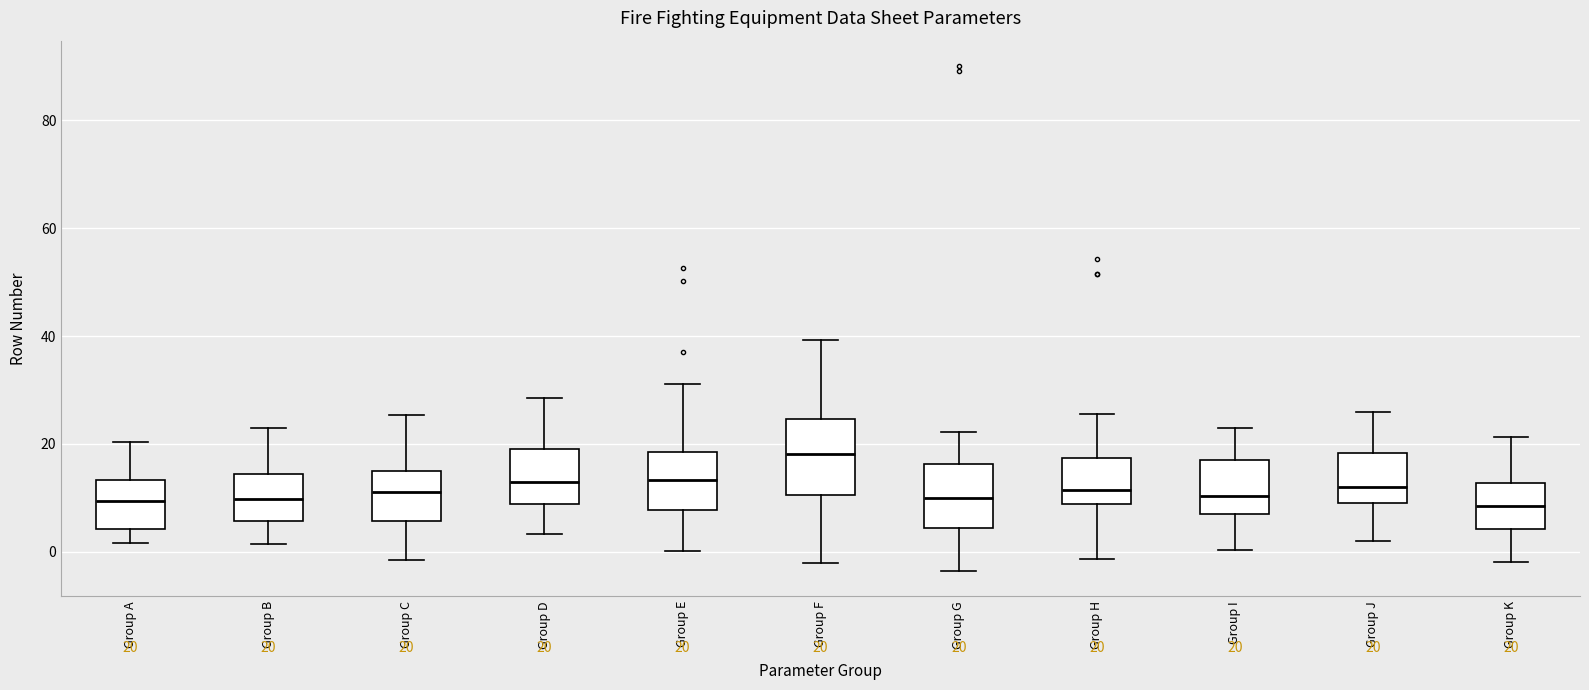

Which box is the tallest, from its lower edge to its upper edge?

Group F